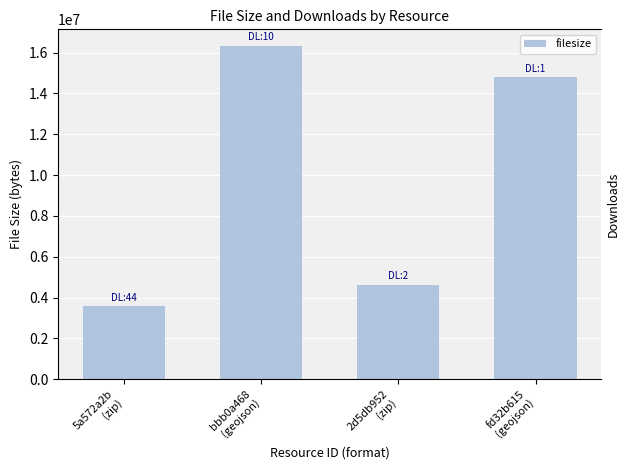

Which has a higher value, 2d5db952
(zip) or 5a572a2b
(zip)?

2d5db952
(zip)